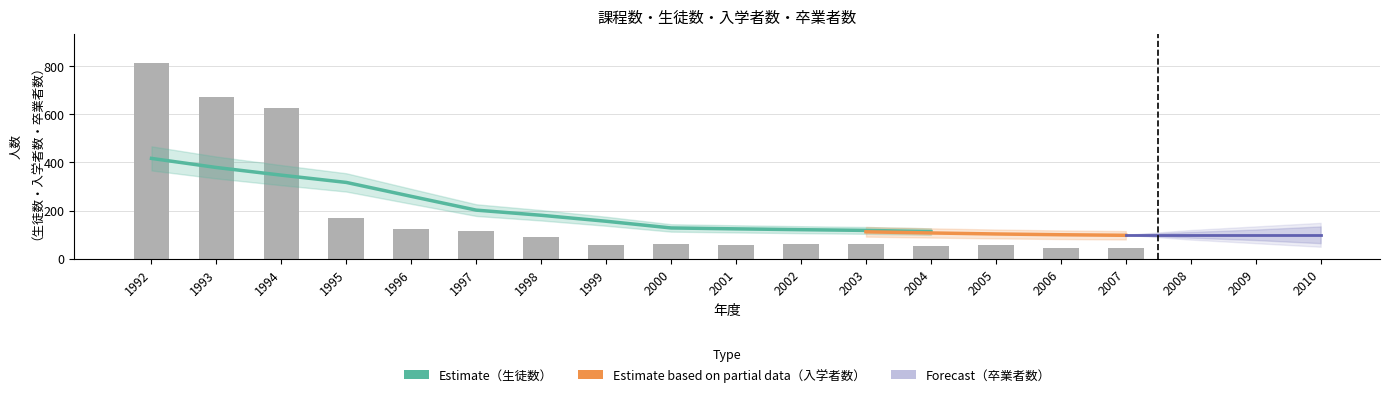

The 総数（生徒数） series shows 84 at 1999. True or false?

False